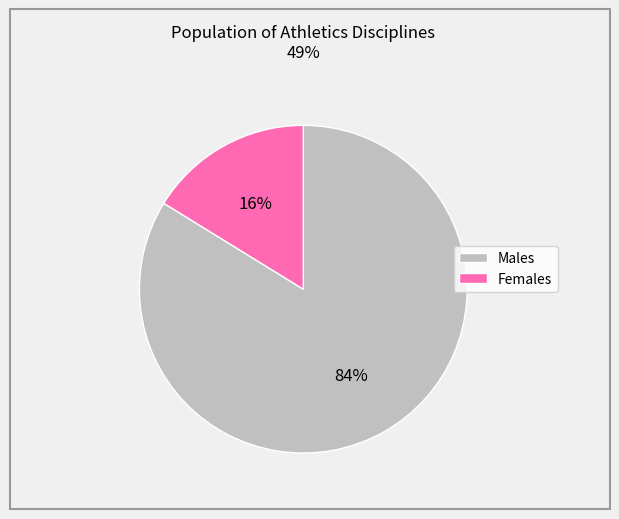

How many segments does this pie chart have?

2